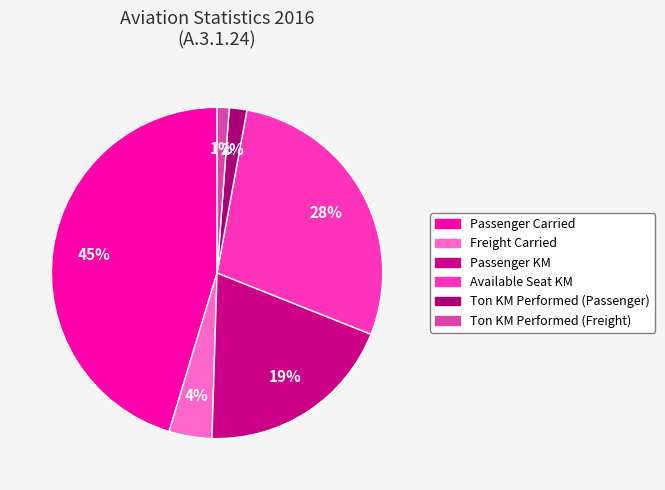

Is it true that Passenger Carried is 45% of the pie?

True